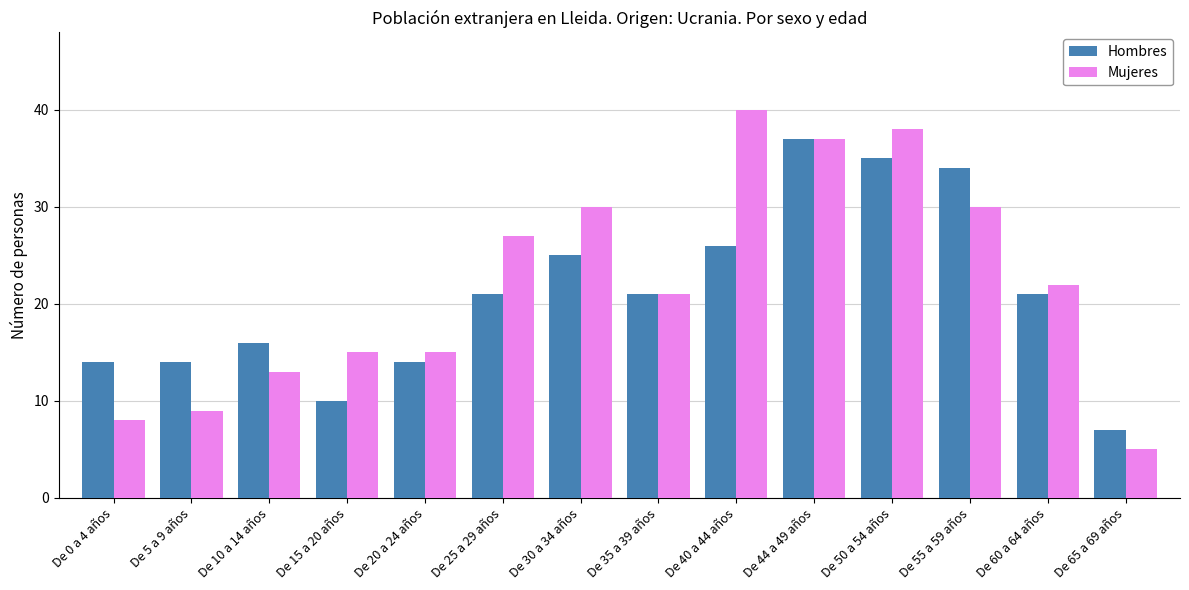

True or false: Hombres has a value of 21 at De 60 a 64 años.

True